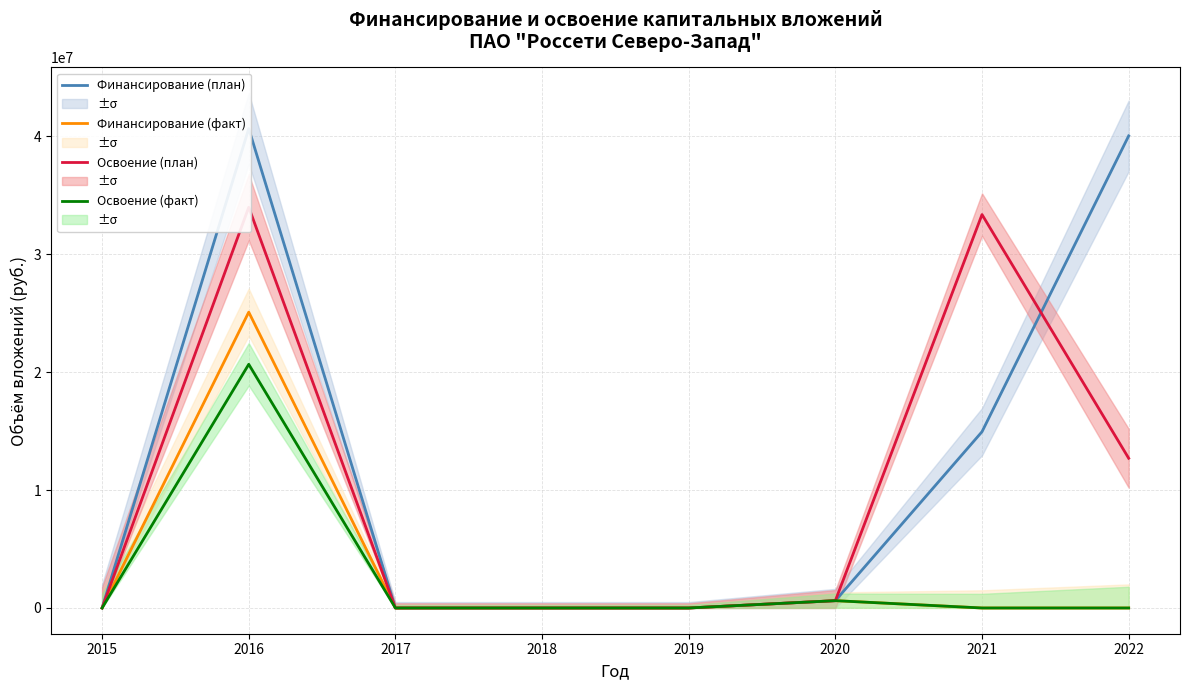

What is the difference between the maximum and minimum values in the Финансирование (план) series?

40643340